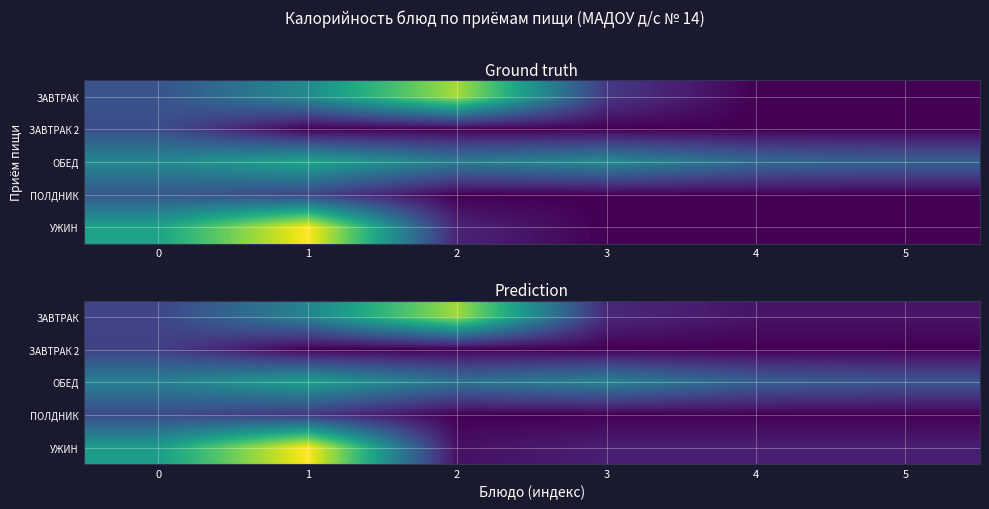

The value of ОБЕД at 4 is 58.0. True or false?

True